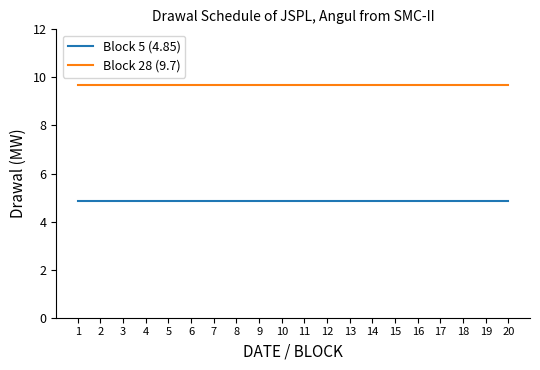

The Block 5 (4.85) series shows 4.8 at 1. True or false?

True